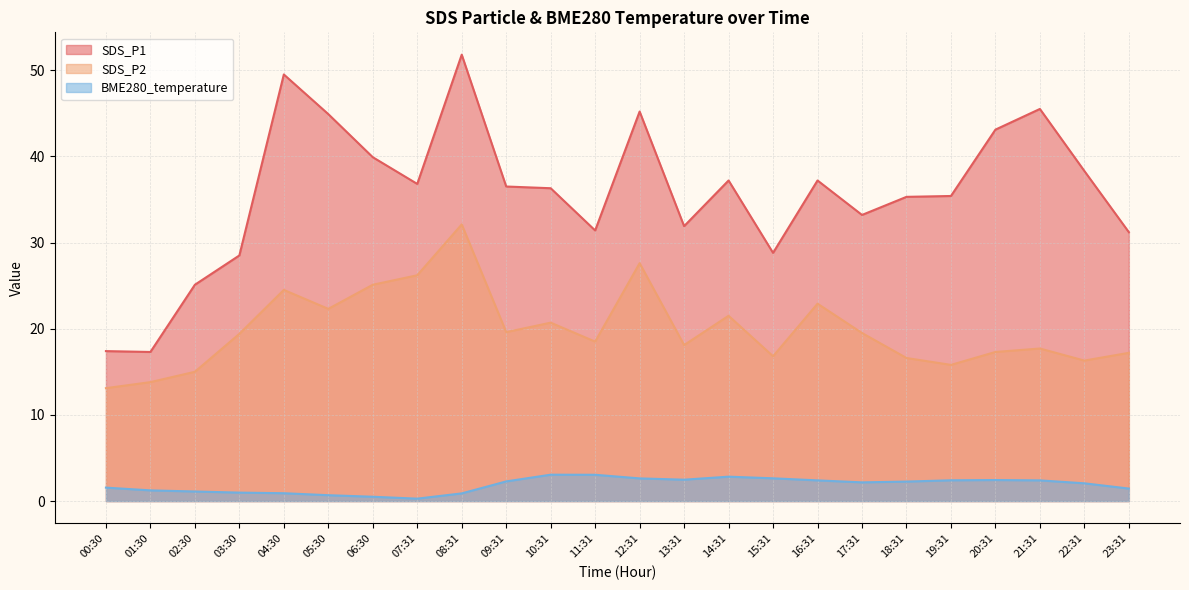

True or false: SDS_P1 and BME280_temperature cross at least once.

False